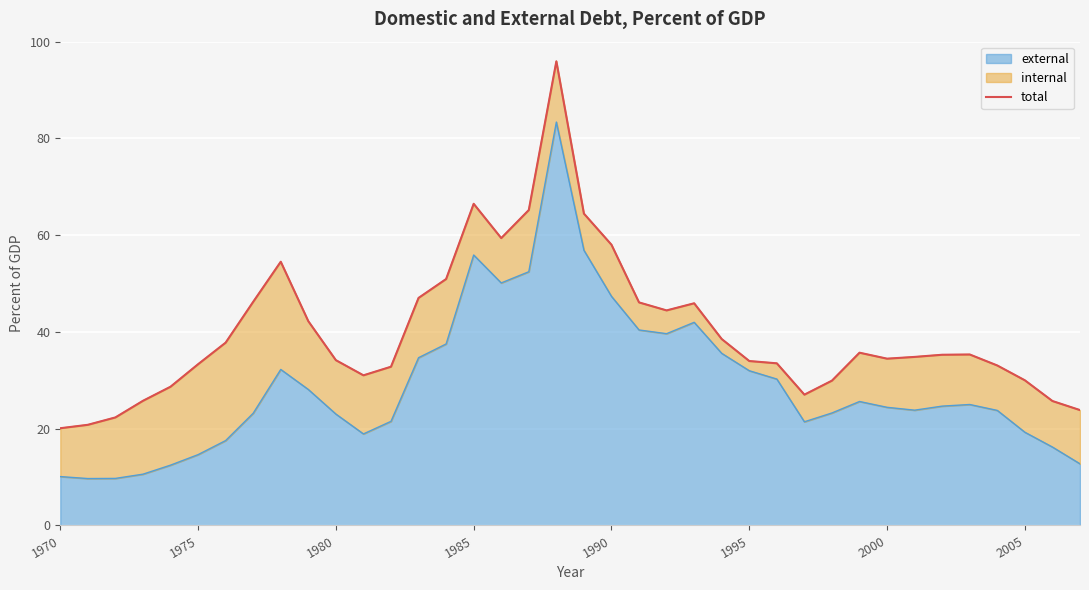

What is the minimum value for external?

9.7